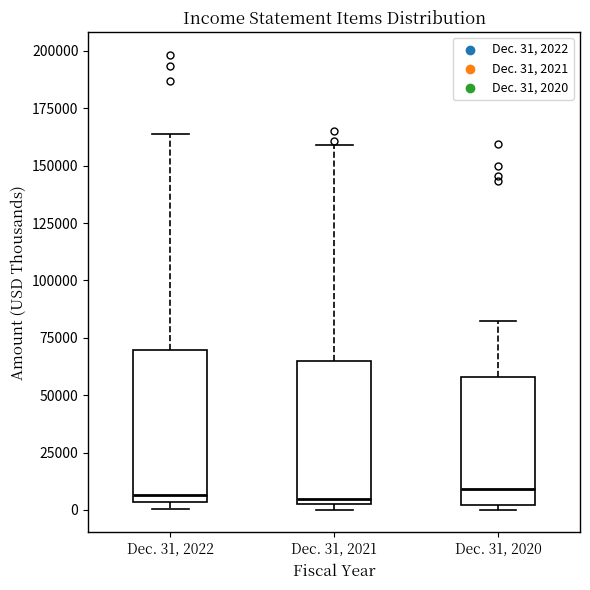

Reading left to right, read every box against the y-axis: the position of its median line, the range the box covers, and the ends of its whiskers. The values are not printed on the chart, so give them approximately, as read against the axis.

Dec. 31, 2022: median 5000 (just above the box's lower edge), box 5000 to 70000, whiskers 0 to 165000
Dec. 31, 2021: median 5000, box 0 to 65000, whiskers 0 (just below the box's lower edge) to 160000
Dec. 31, 2020: median 10000, box 0 to 60000, whiskers 0 (just below the box's lower edge) to 80000